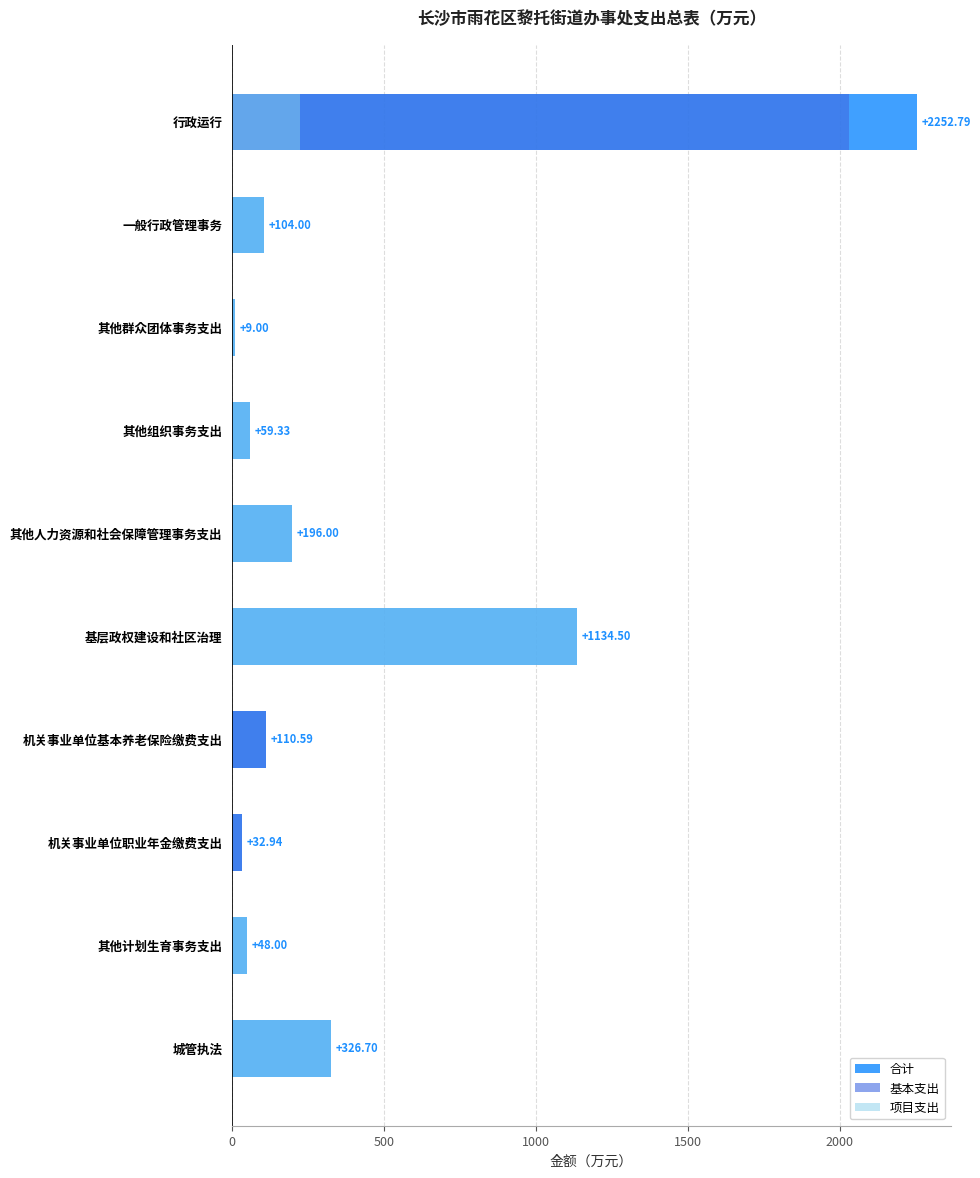

What is the sum of all 合计 values?

4273.8